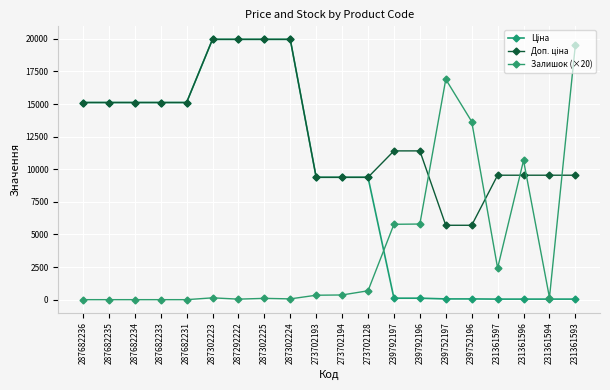

What is the sum of the Доп. ціна values at 273702193 and 239752196?

15089.0